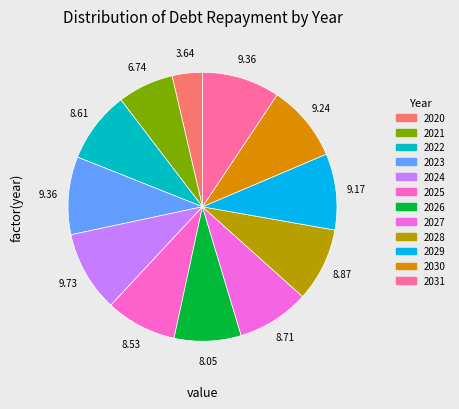

Which has a higher value, 2026 or 2021?

2026